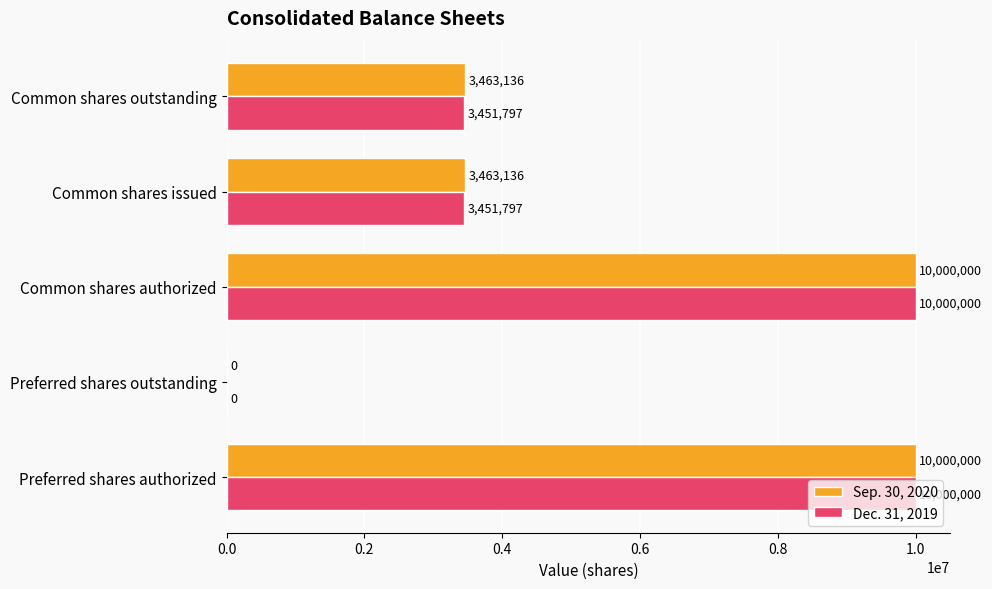

What is the sum of all Dec. 31, 2019 values?

26903594